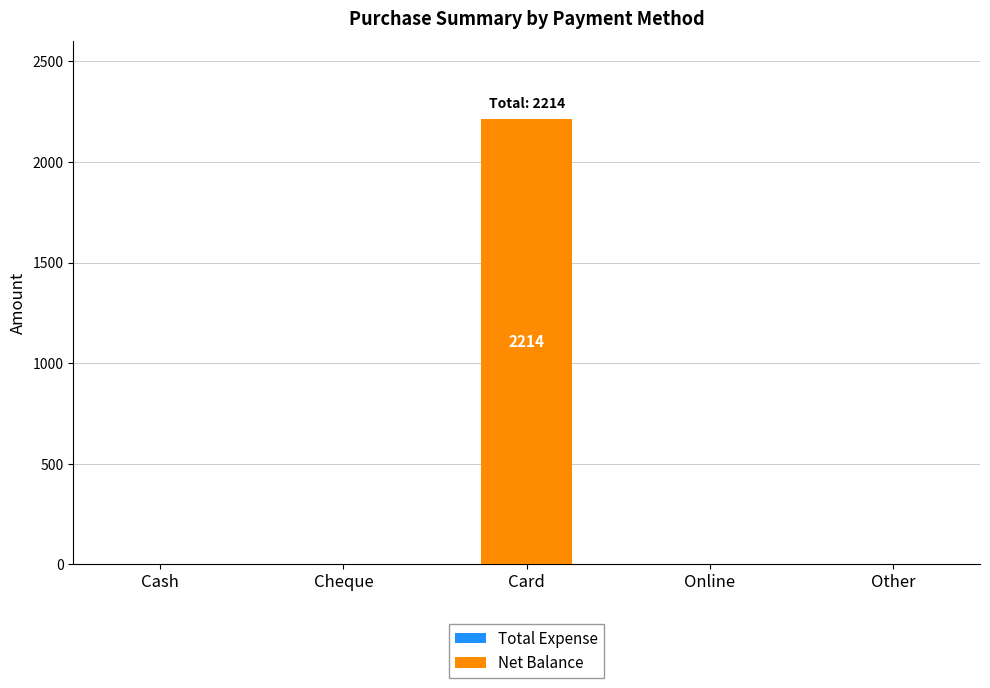

Reading left to right, what are all the values shown in this chart?

Cash=0	Cheque=0	Card=2214	Online=0	Other=0